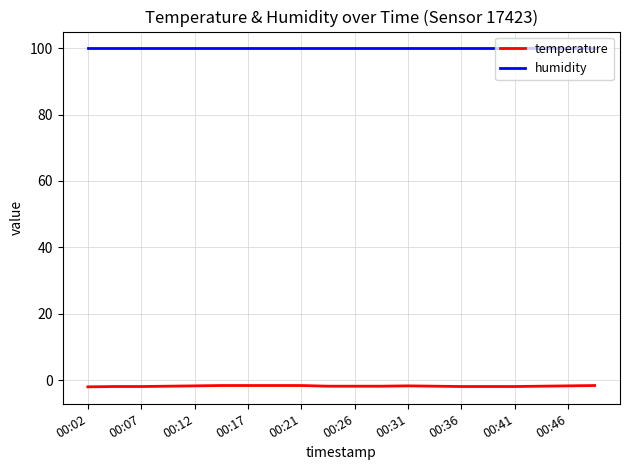

What is the average value of the temperature series?

-1.8